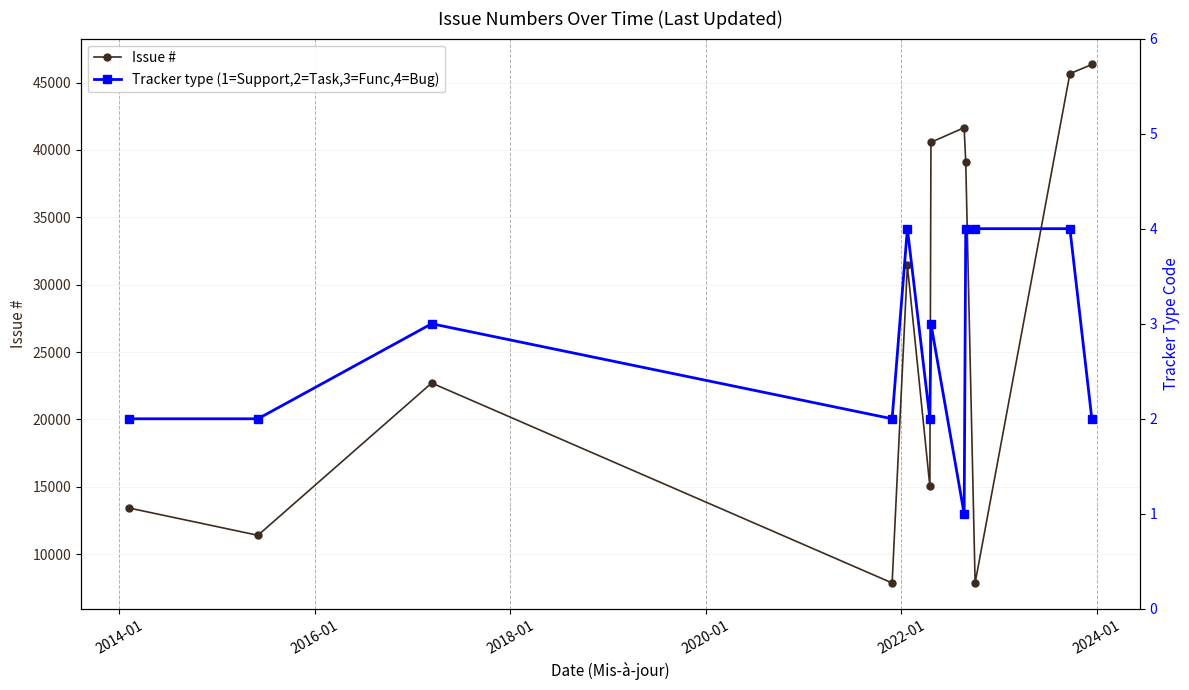

At how many categories does at least one series exceed 1021?

12